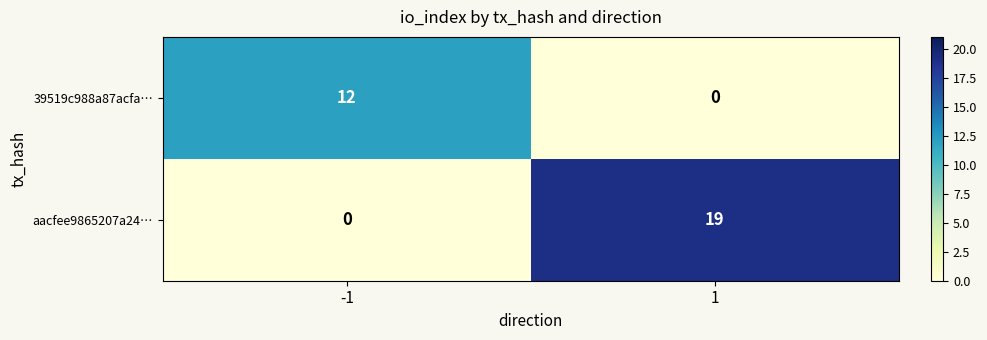

Read the aacfee9865207a24… value at 1, to the nearest 10.

20